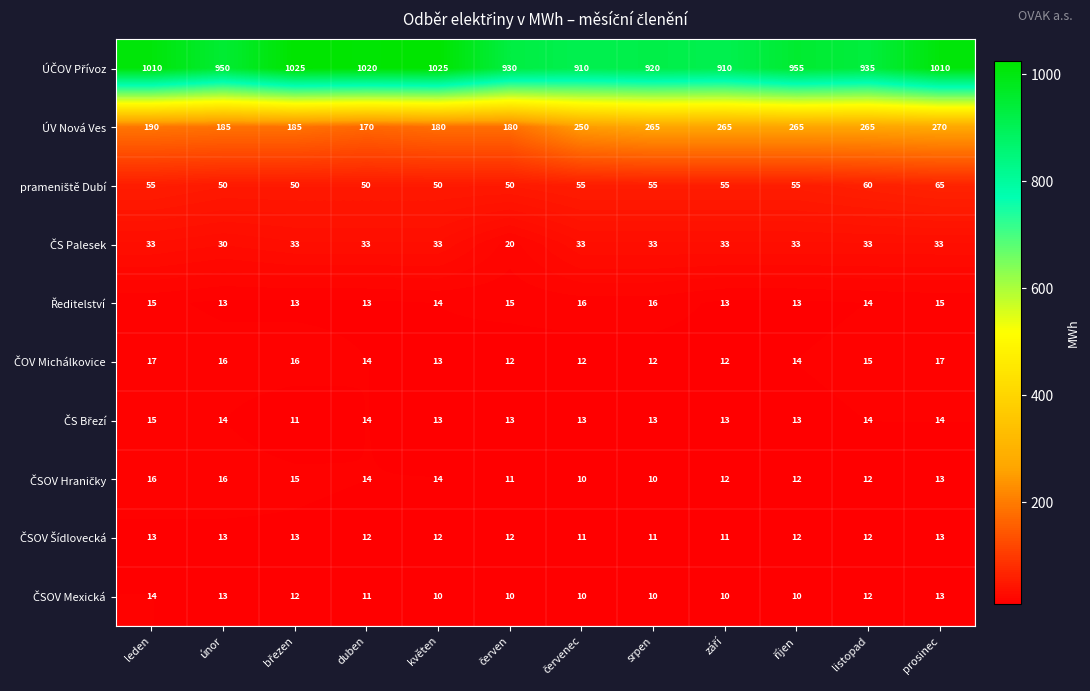

Where is ÚV Nová Ves nearest to the value 220?

leden